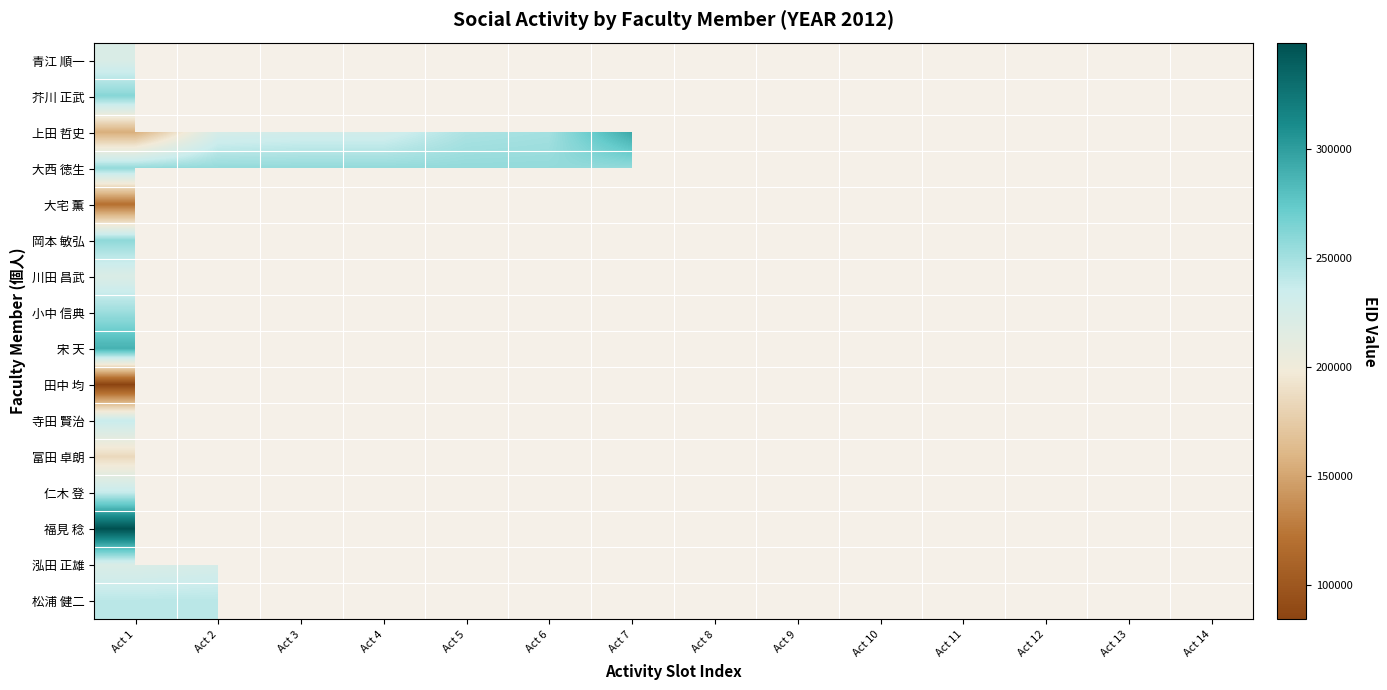

At which label is 大西 徳生 closest to 256036?

Act 7